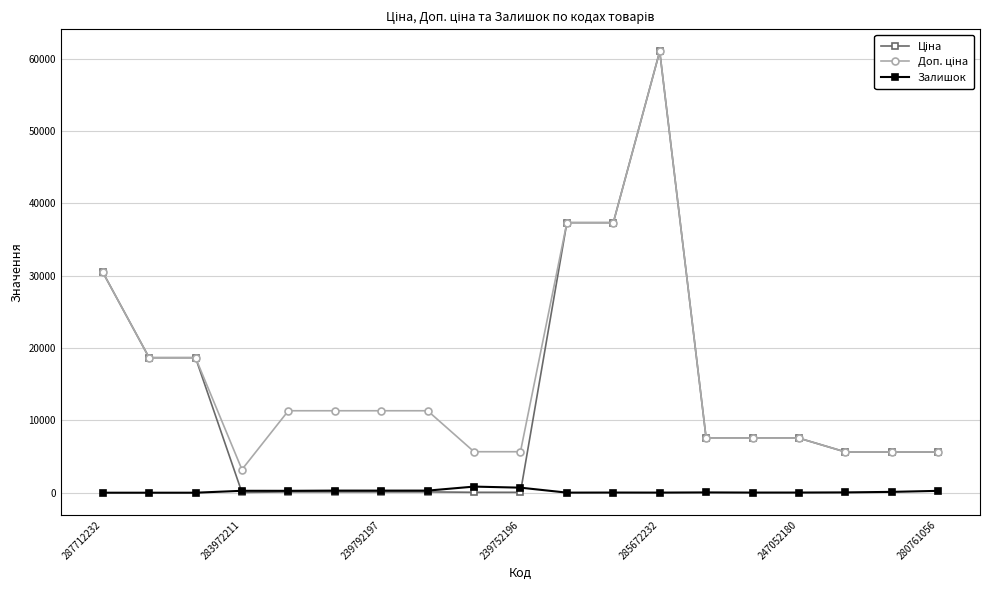

True or false: Залишок has more than 0 interior local peaks.

True